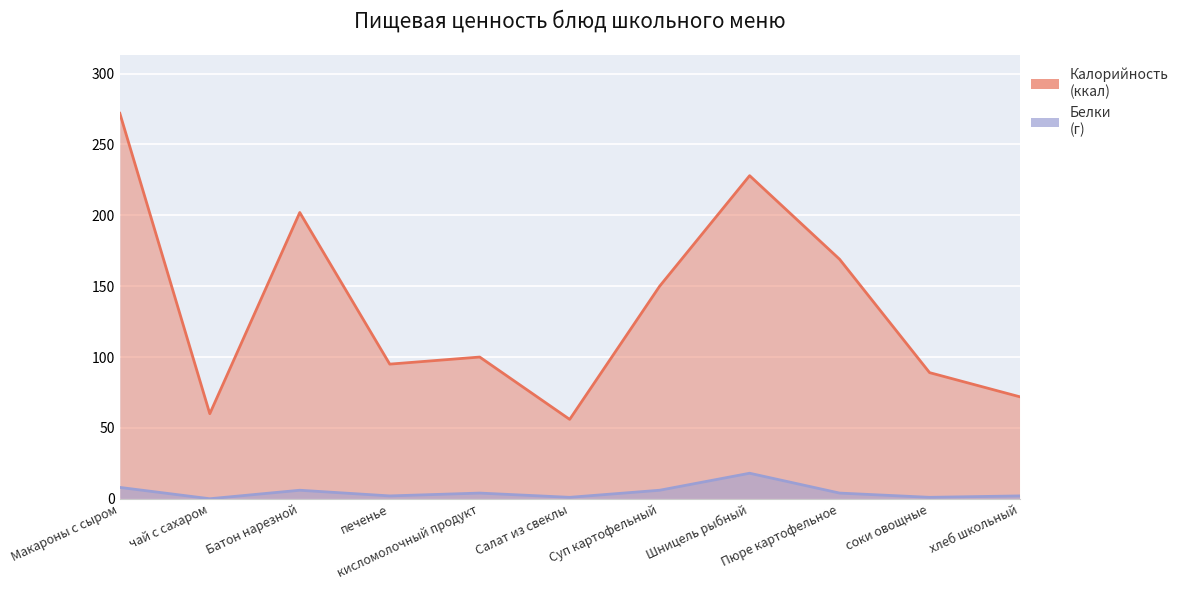

Rank the series by their maximum value, from highest to lowest.

Калорийность, Белки